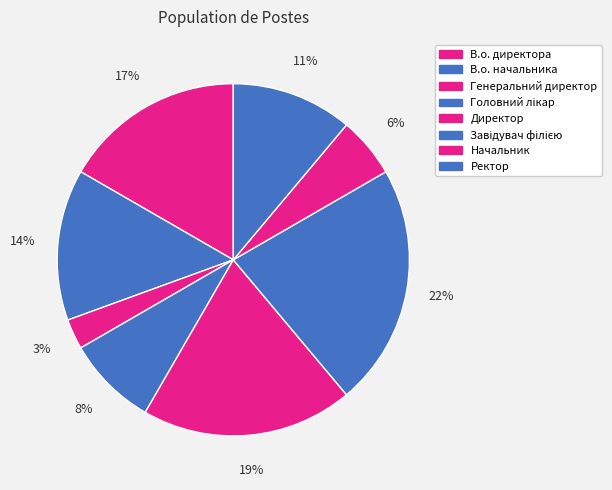

How many slices are in this pie chart?

8